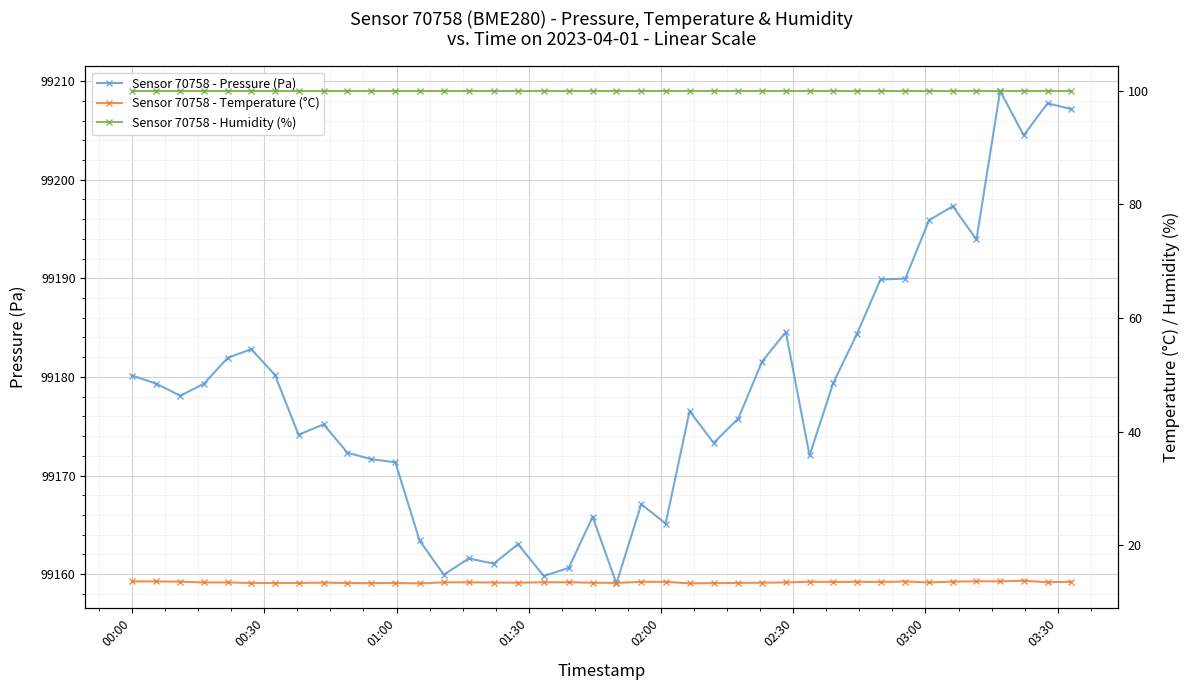

Rank the series by their maximum value, from lowest to highest.

Sensor 70758 - Temperature (°C), Sensor 70758 - Humidity (%), Sensor 70758 - Pressure (Pa)